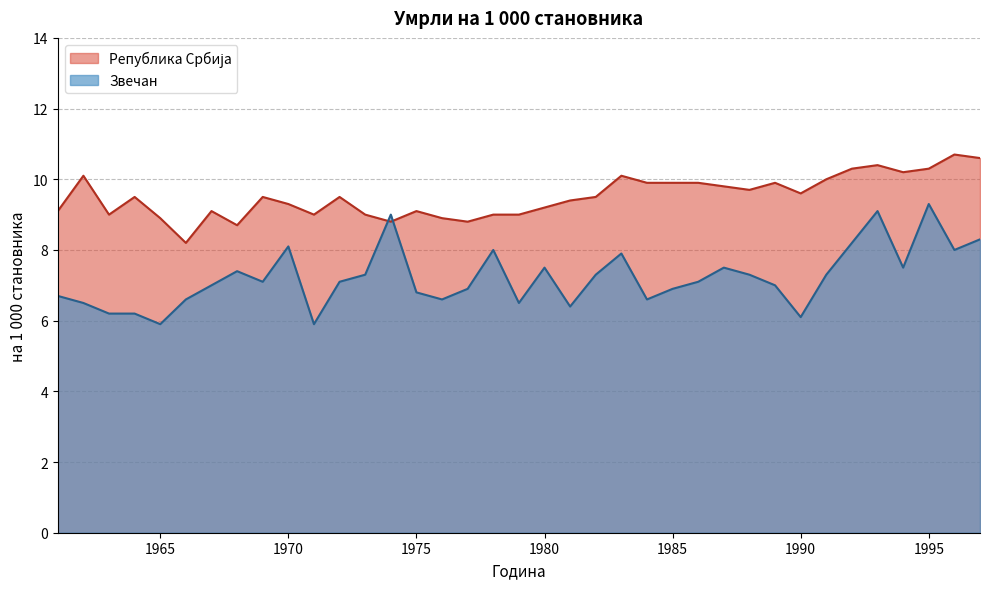

True or false: Република Србија and Звечан cross at least once.

True